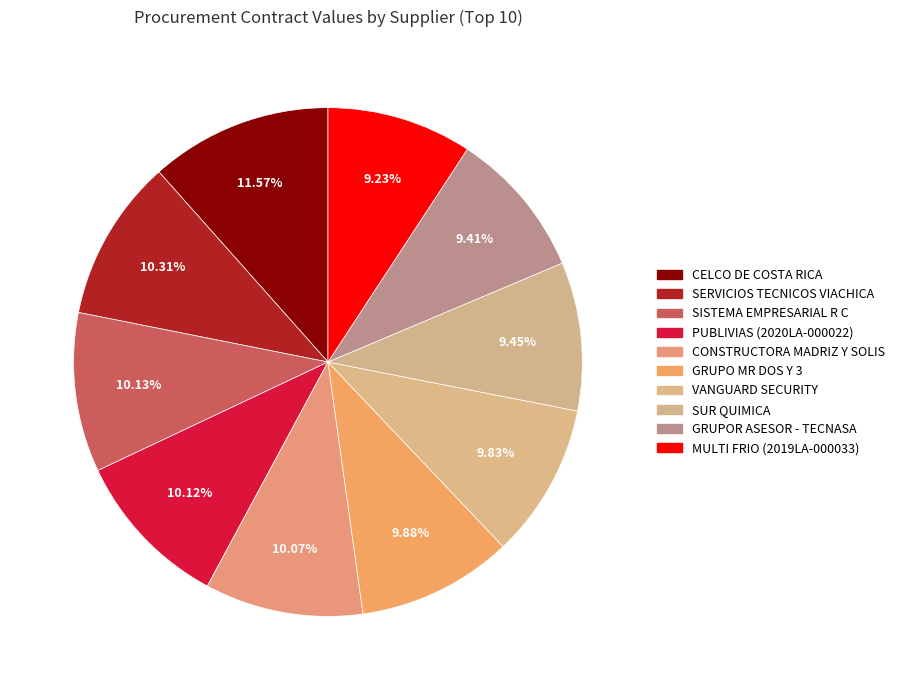

Which slice is the largest?

CELCO DE COSTA RICA